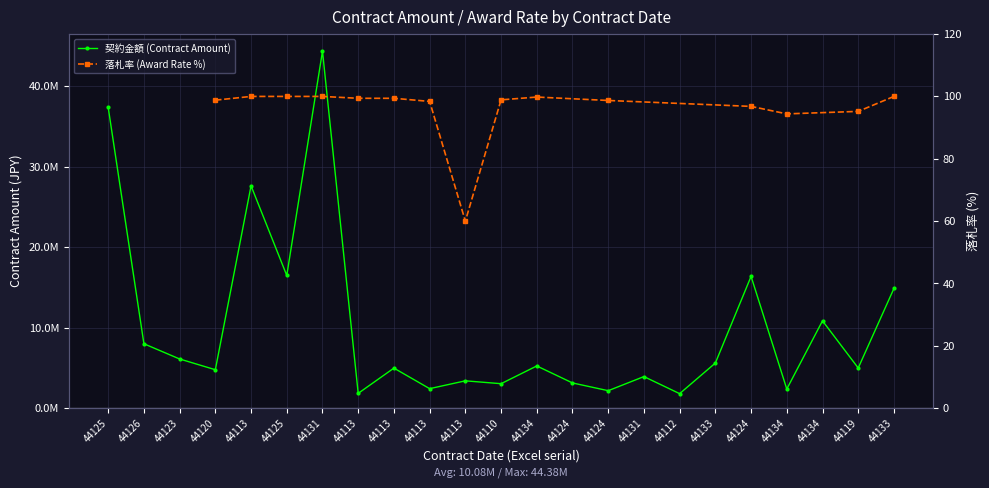

What is the minimum value shown in the chart?

1804000